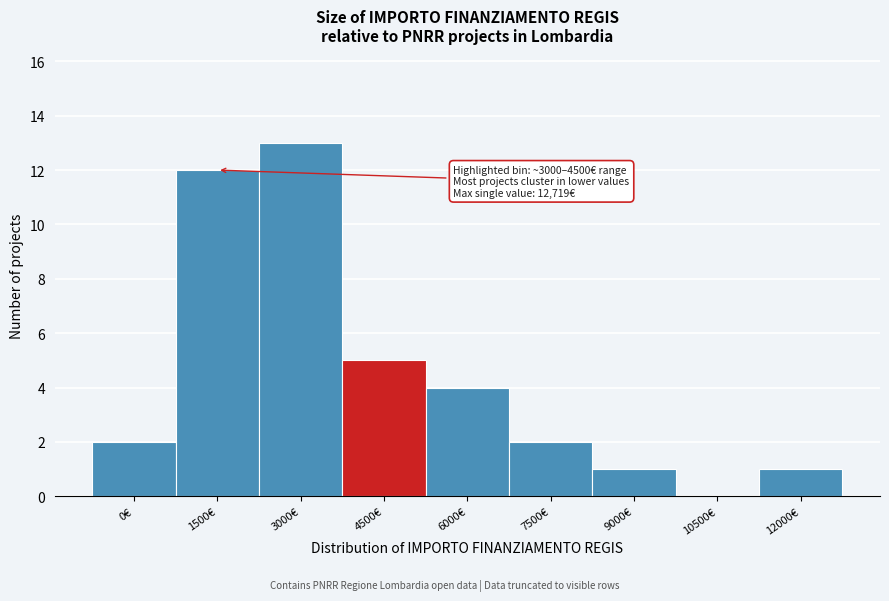

Reading right to left, extract all data points from this chart.

12000€=1	10500€=0	9000€=1	7500€=2	6000€=4	4500€=5	3000€=13	1500€=12	0€=2